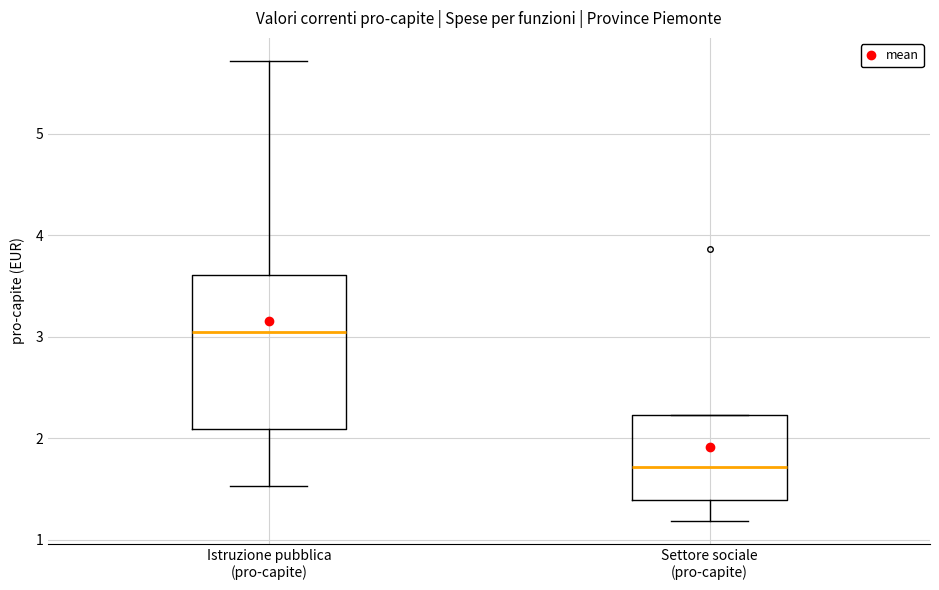

Reading left to right, read every box against the y-axis: the position of its median line, the range the box covers, and the ends of its whiskers. The values are not printed on the chart, so give them approximately, as read against the axis.

Istruzione pubblica (pro-capite): median 3.0, box 2.1 to 3.6, whiskers 1.5 to 5.7
Settore sociale (pro-capite): median 1.7, box 1.4 to 2.2, whiskers 1.2 to 2.2